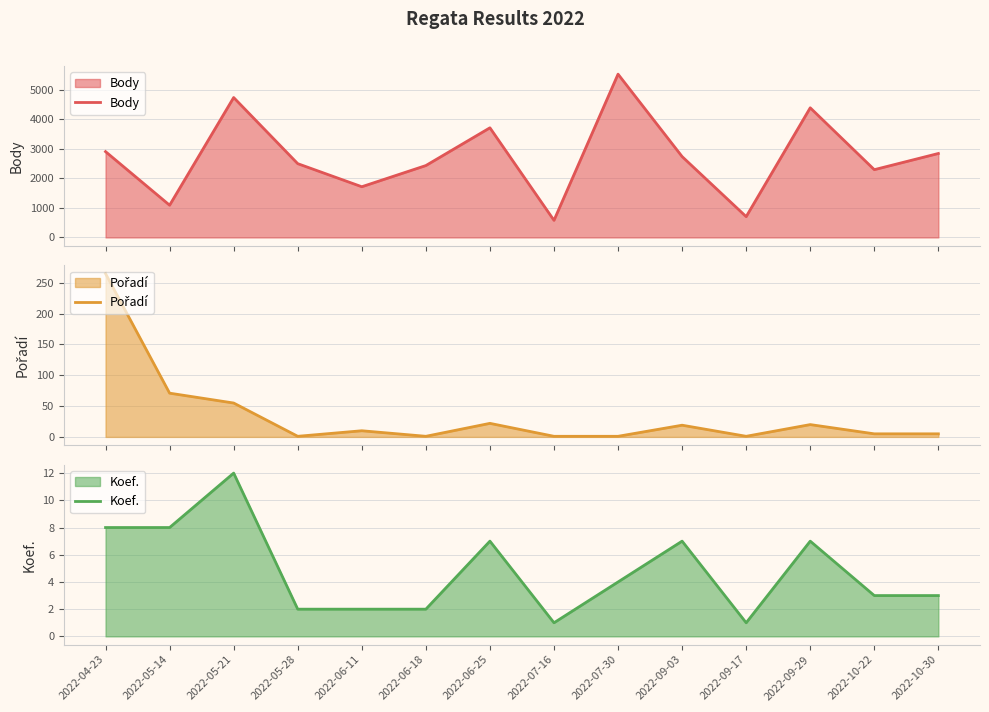

Reading left to right, transcribe all the data shown in this chart.

Body: 2022-04-23=2901	2022-05-14=1090	2022-05-21=4729	2022-05-28=2494	2022-06-11=1714	2022-06-18=2430	2022-06-25=3706	2022-07-16=578	2022-07-30=5519	2022-09-03=2733	2022-09-17=703	2022-09-29=4382	2022-10-22=2291	2022-10-30=2838
Pořadí: 2022-04-23=265	2022-05-14=71	2022-05-21=55	2022-05-28=1	2022-06-11=10	2022-06-18=1	2022-06-25=22	2022-07-16=1	2022-07-30=1	2022-09-03=19	2022-09-17=1	2022-09-29=20	2022-10-22=5	2022-10-30=5
Koef.: 2022-04-23=8	2022-05-14=8	2022-05-21=12	2022-05-28=2	2022-06-11=2	2022-06-18=2	2022-06-25=7	2022-07-16=1	2022-07-30=4	2022-09-03=7	2022-09-17=1	2022-09-29=7	2022-10-22=3	2022-10-30=3